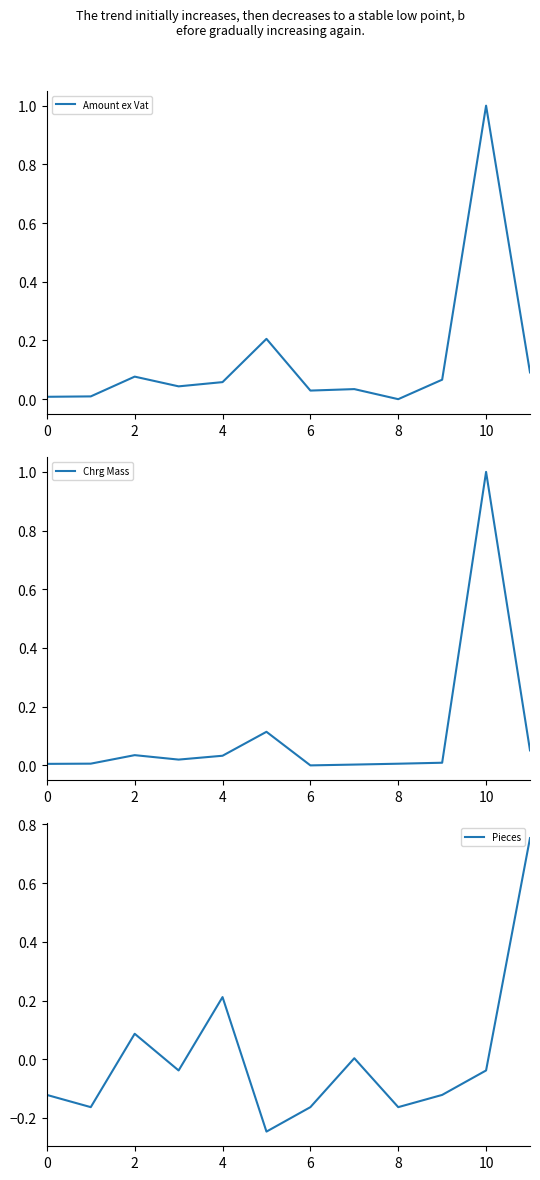

How many interior local peaks does the Amount ex Vat series have?

4